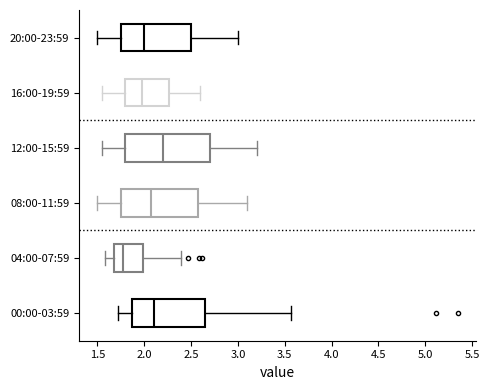

Reading bottom to top, transcribe this box plot: for each box, give where its median line is, the range the box spans, and where its two whiskers end, as read against the x-axis. The values are not printed on the chart, so give them approximately, as read against the axis.

00:00-03:59: median 2.10, box 1.85 to 2.65, whiskers 1.70 to 3.55
04:00-07:59: median 1.80, box 1.70 to 2.00, whiskers 1.60 to 2.40
08:00-11:59: median 2.10, box 1.75 to 2.60, whiskers 1.50 to 3.10
12:00-15:59: median 2.20, box 1.80 to 2.70, whiskers 1.55 to 3.20
16:00-19:59: median 2.00, box 1.80 to 2.25, whiskers 1.55 to 2.60
20:00-23:59: median 2.00, box 1.75 to 2.50, whiskers 1.50 to 3.00